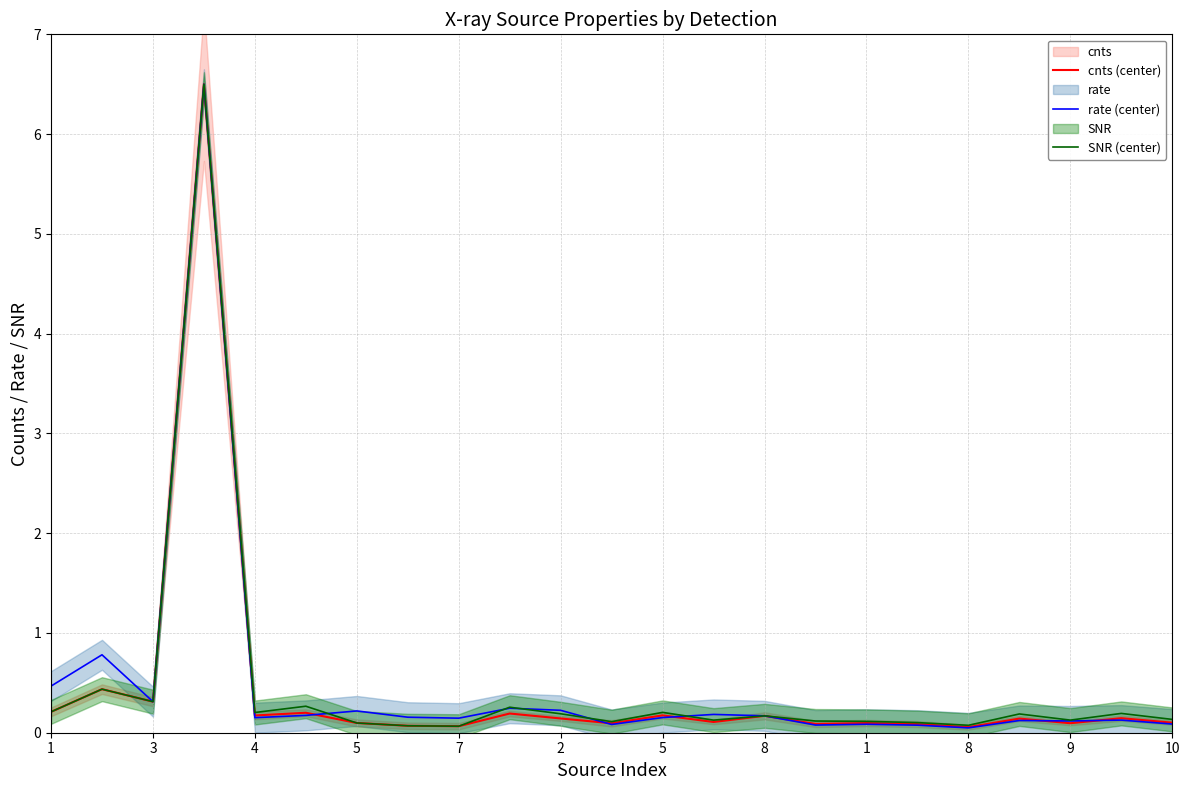

What is the greatest value displayed?

6.5